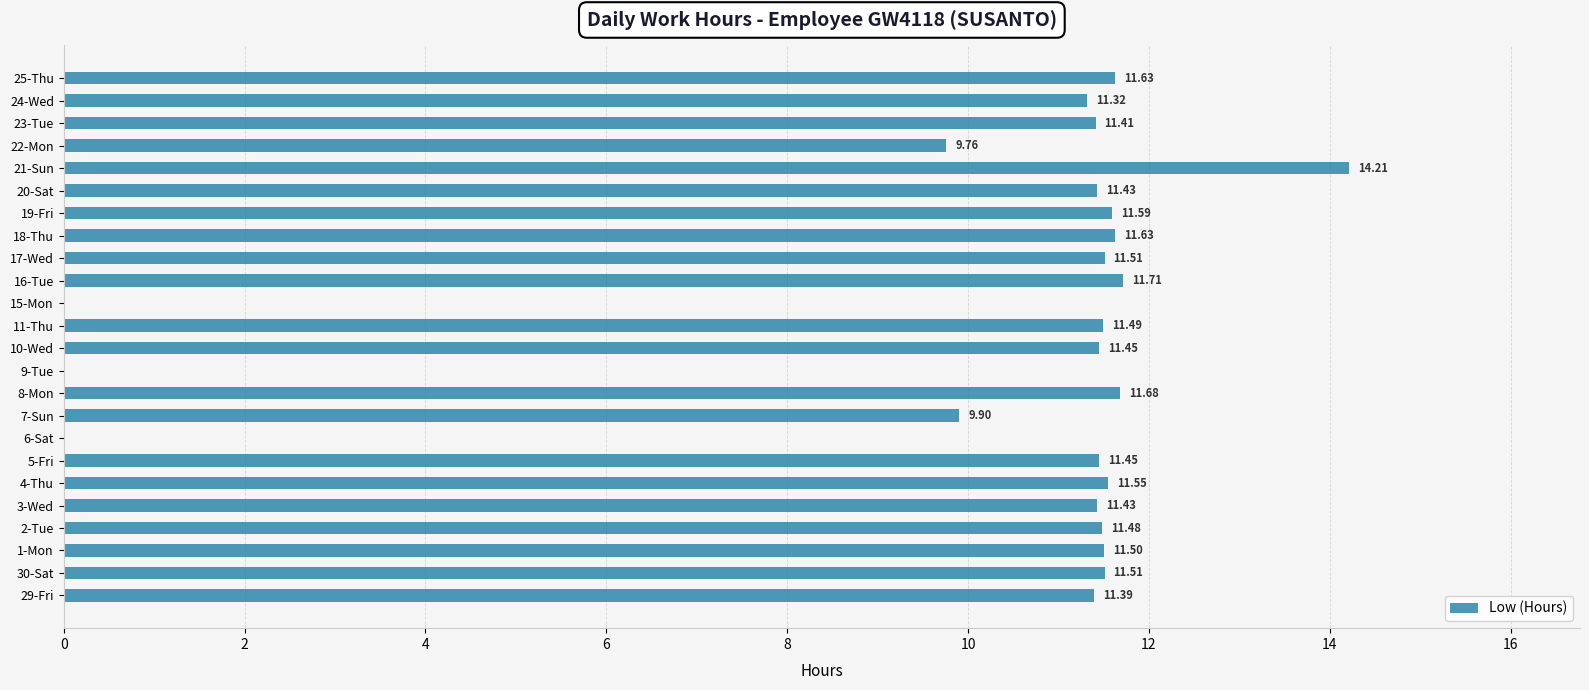

What is the sum of the values at 16-Tue and 2-Tue?

23.2